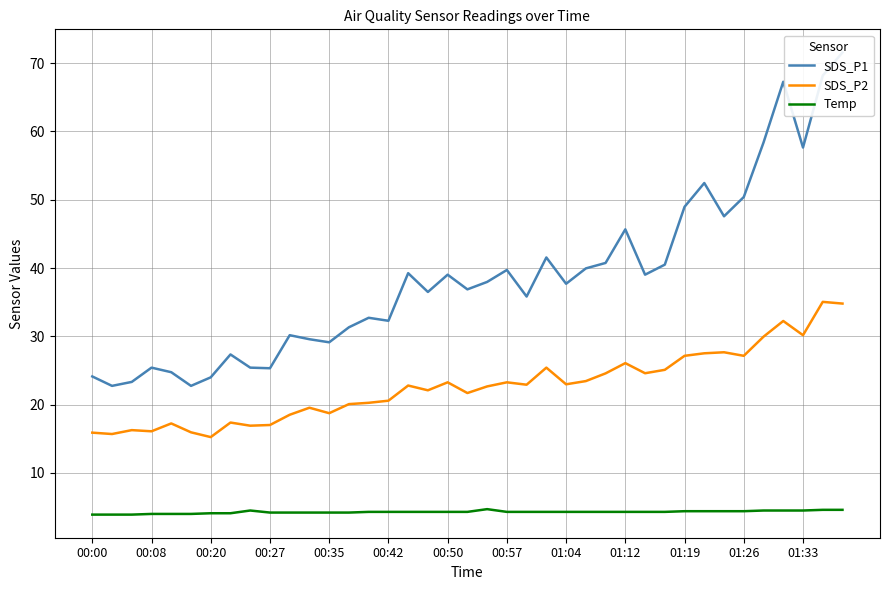

True or false: Temp and SDS_P2 cross at least once.

False